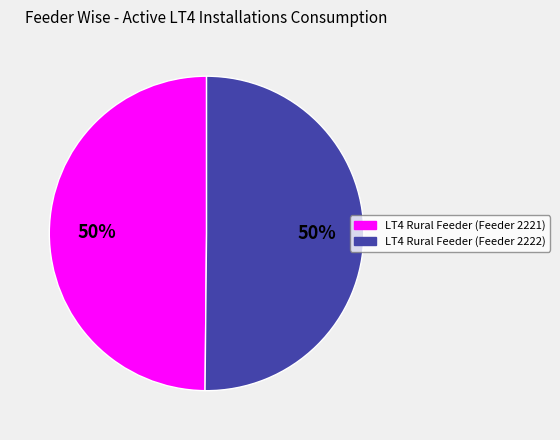

Do LT4 Rural Feeder (Feeder 2222) and LT4 Rural Feeder (Feeder 2221) together represent more than half of the pie?

Yes